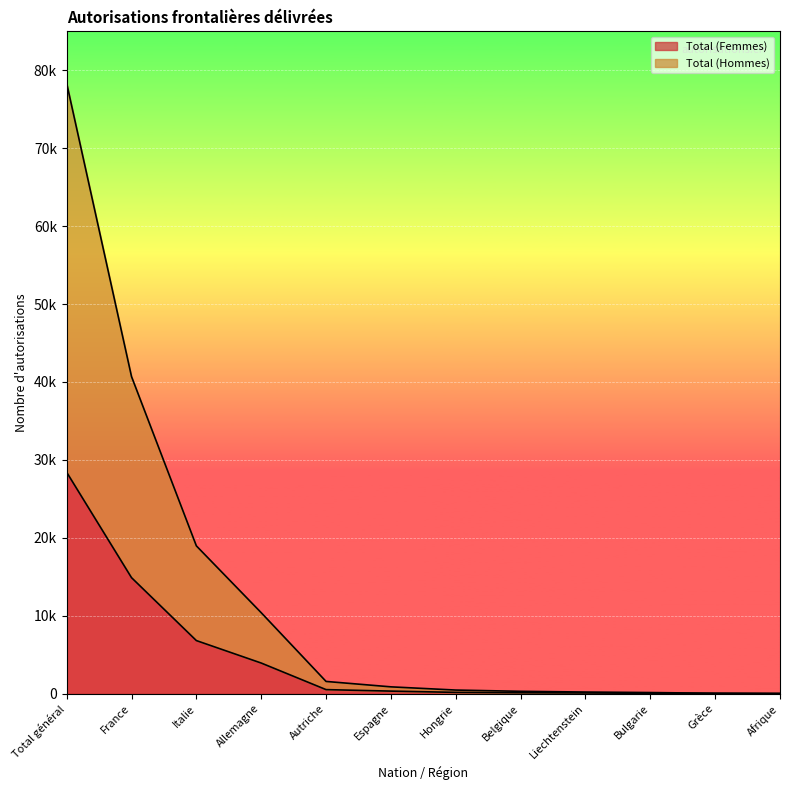

True or false: Total (Femmes) and Total (Hommes) cross at least once.

False